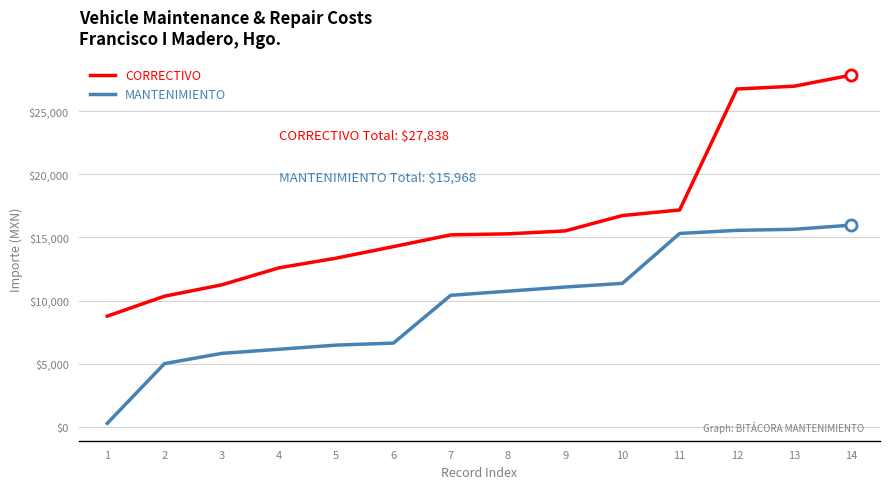

True or false: MANTENIMIENTO and CORRECTIVO intersect in this chart.

False